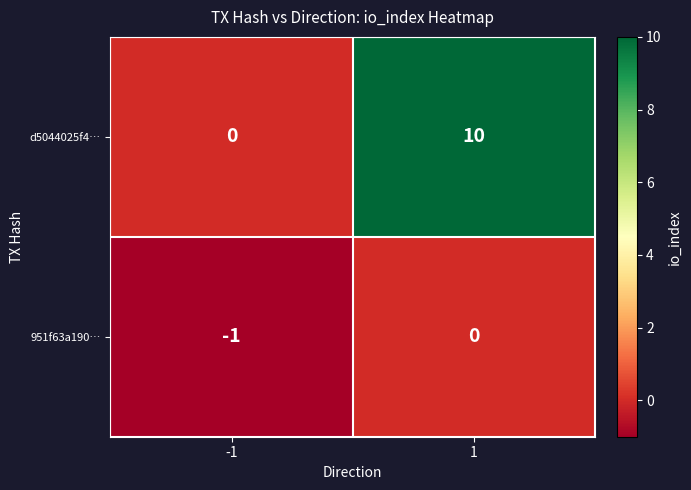

What is the total value across all series at 1?

10